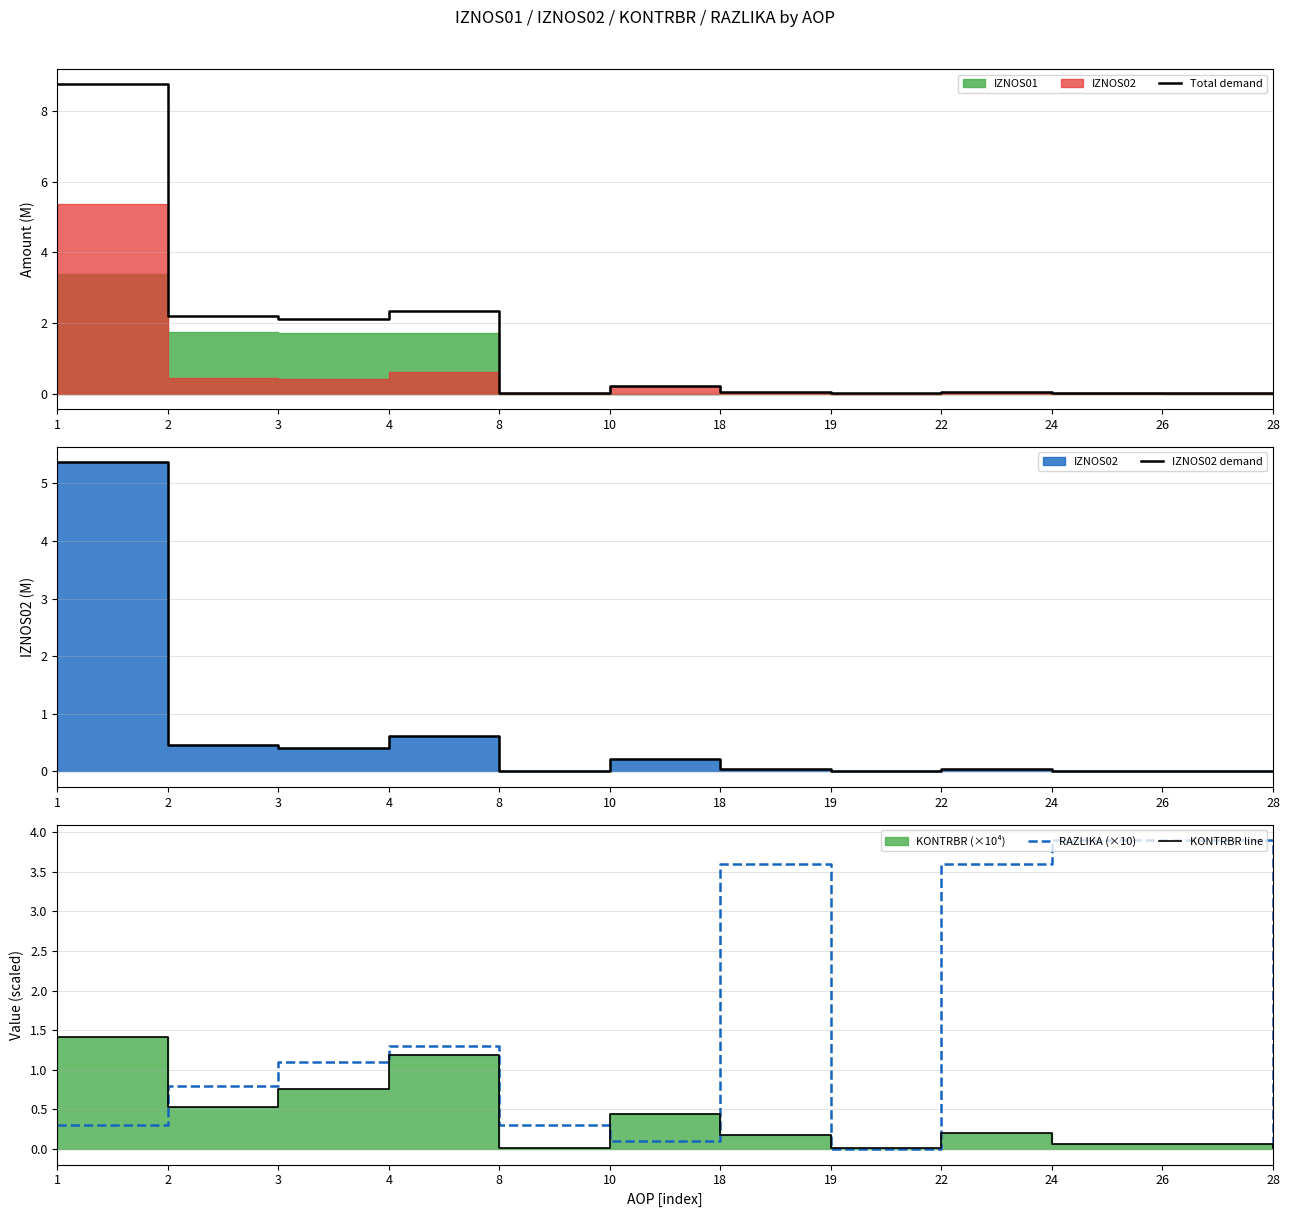

Which has a higher value, 10 or 22?

10